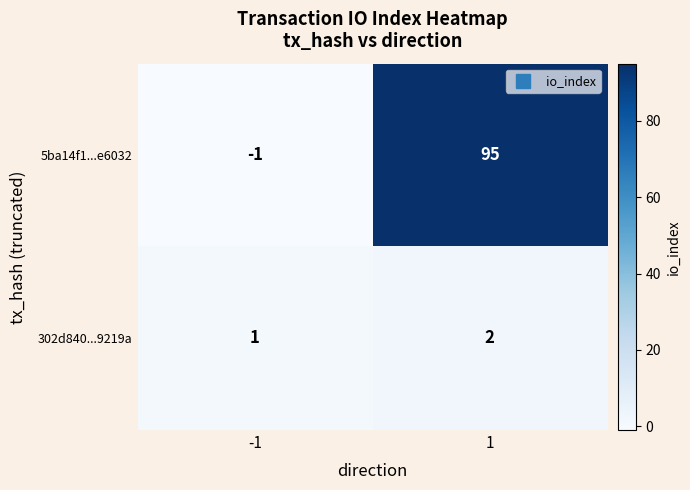

What is the maximum value shown in the chart?

95